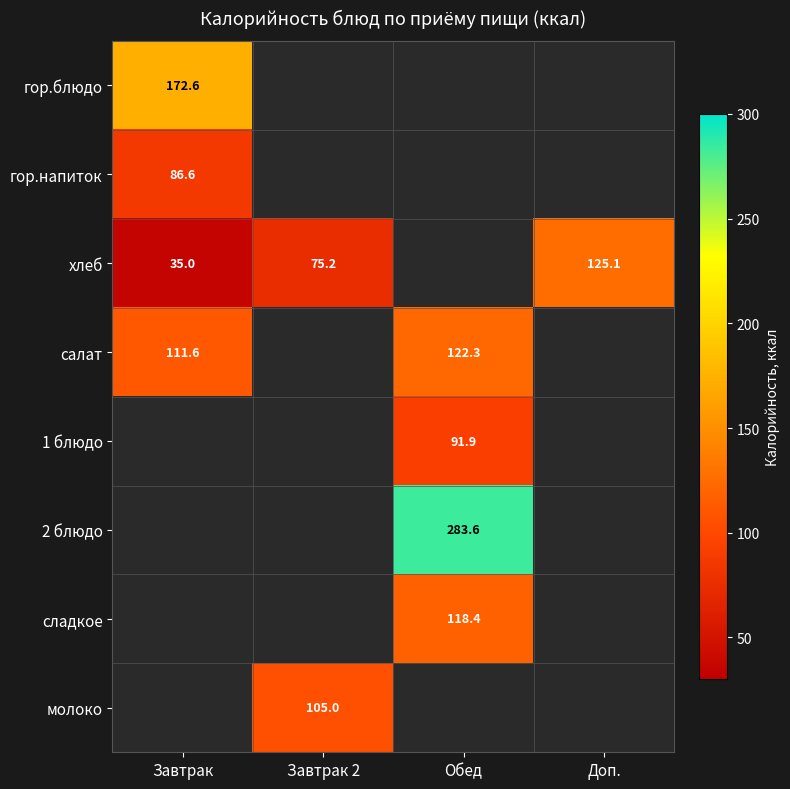

At which category is the sum across all series the highest?

Обед